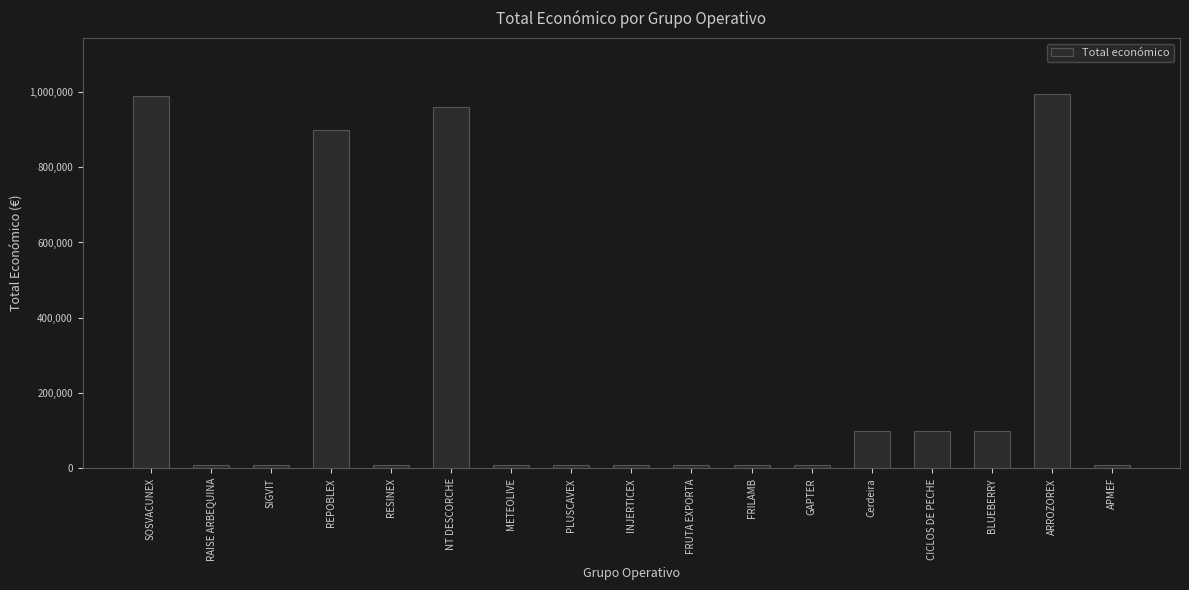

How many bars are there in total?

17